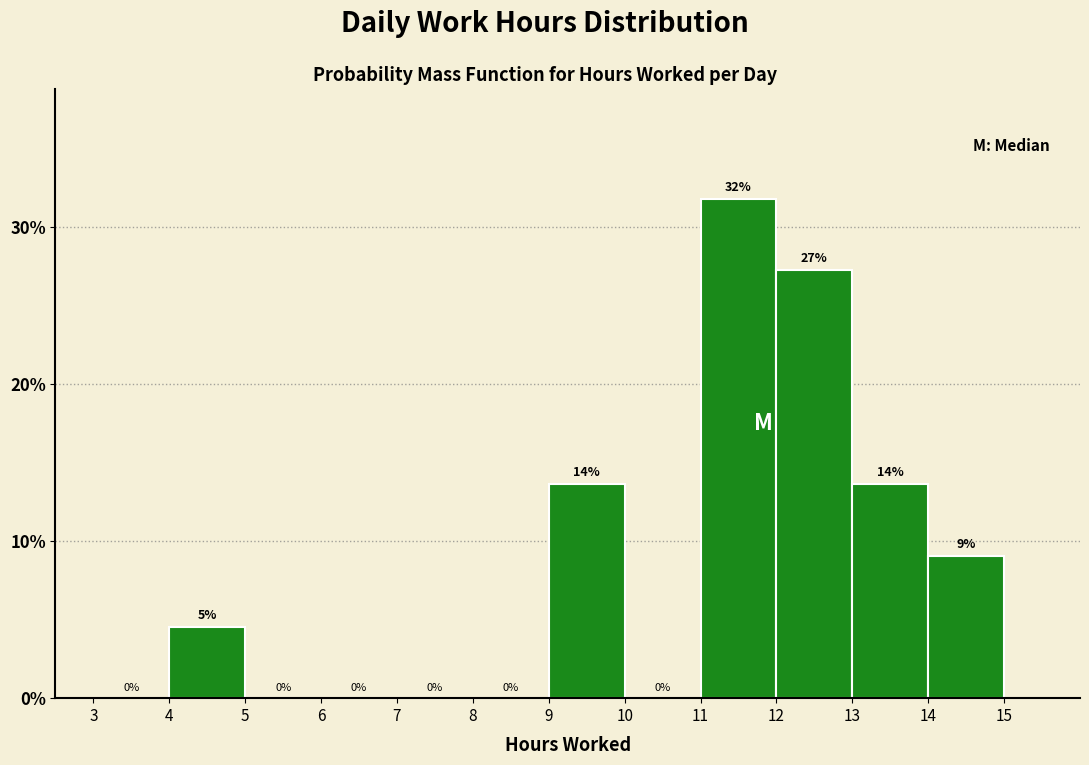

Which range on the x-axis has the tallest bar?

11 to 12